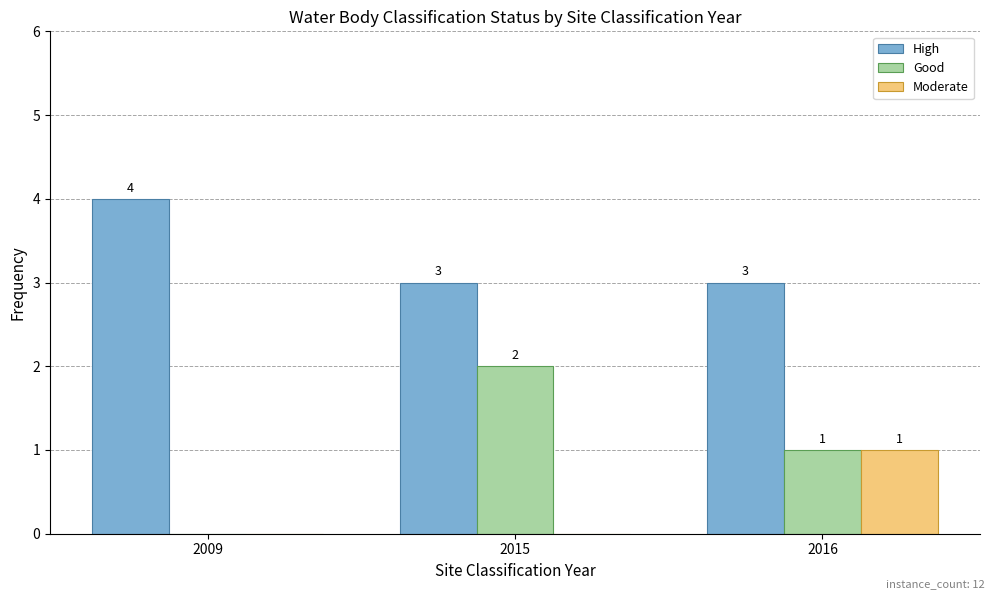

What is the highest value of the Good series?

2